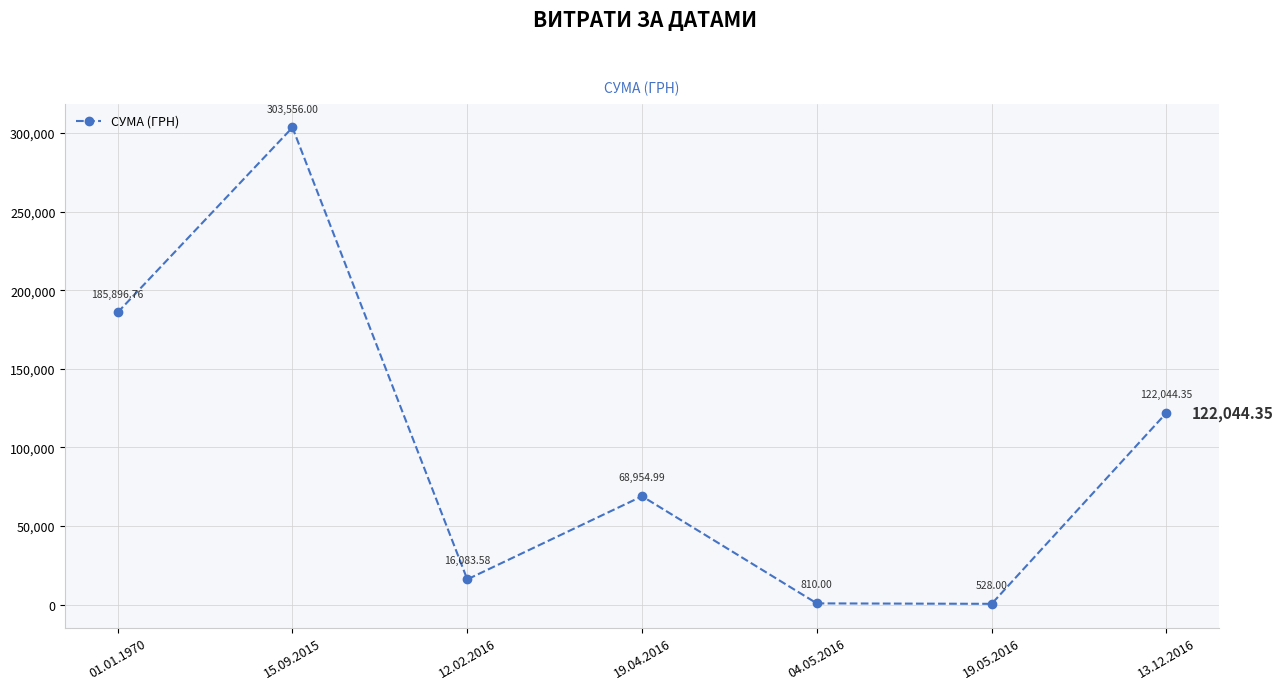

Which has a higher value, 12.02.2016 or 19.04.2016?

19.04.2016